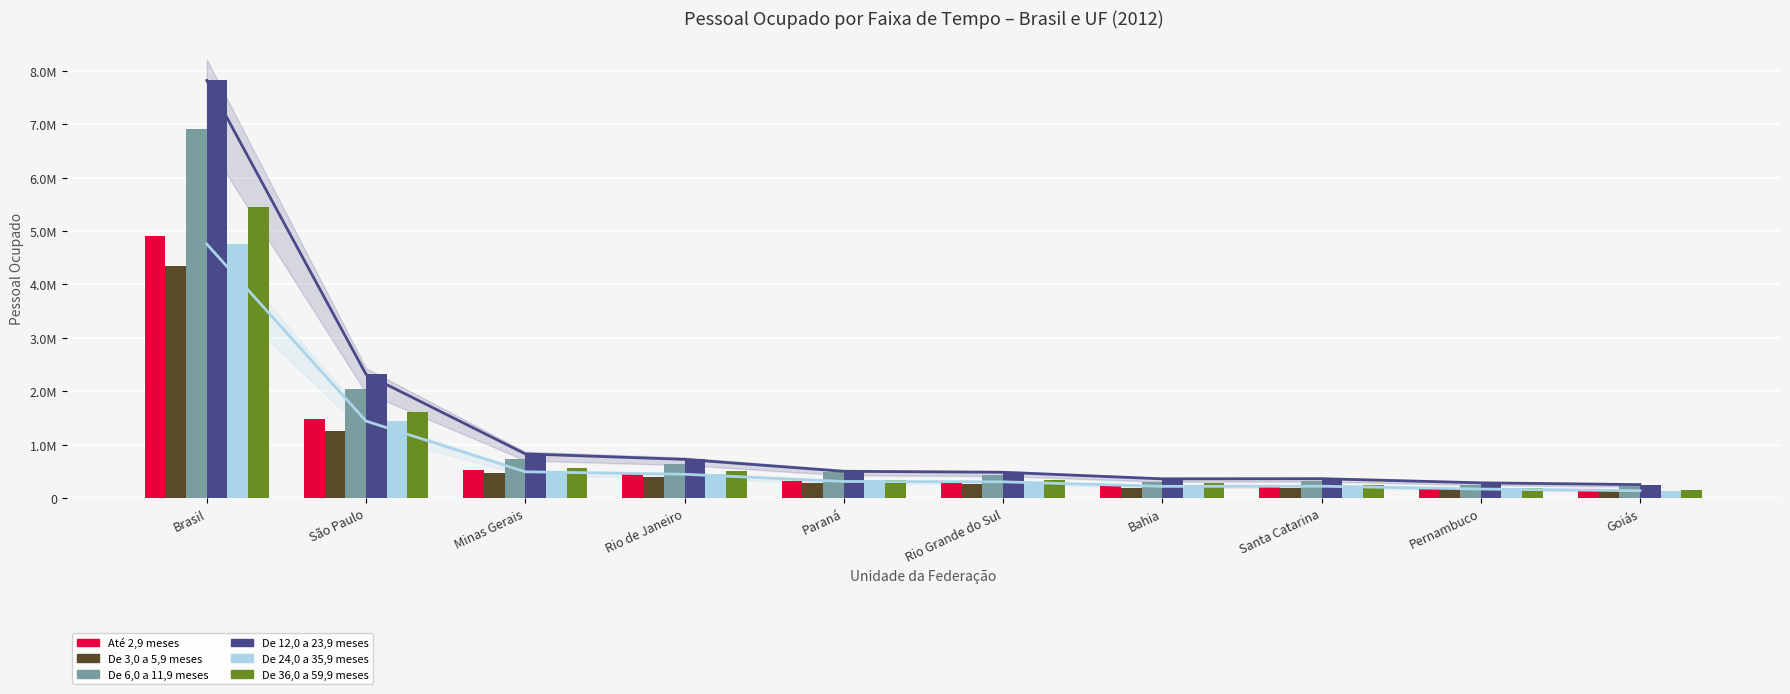

What is the difference between the second highest and second lowest values in the De 24,0 a 35,9 meses series?

1273082